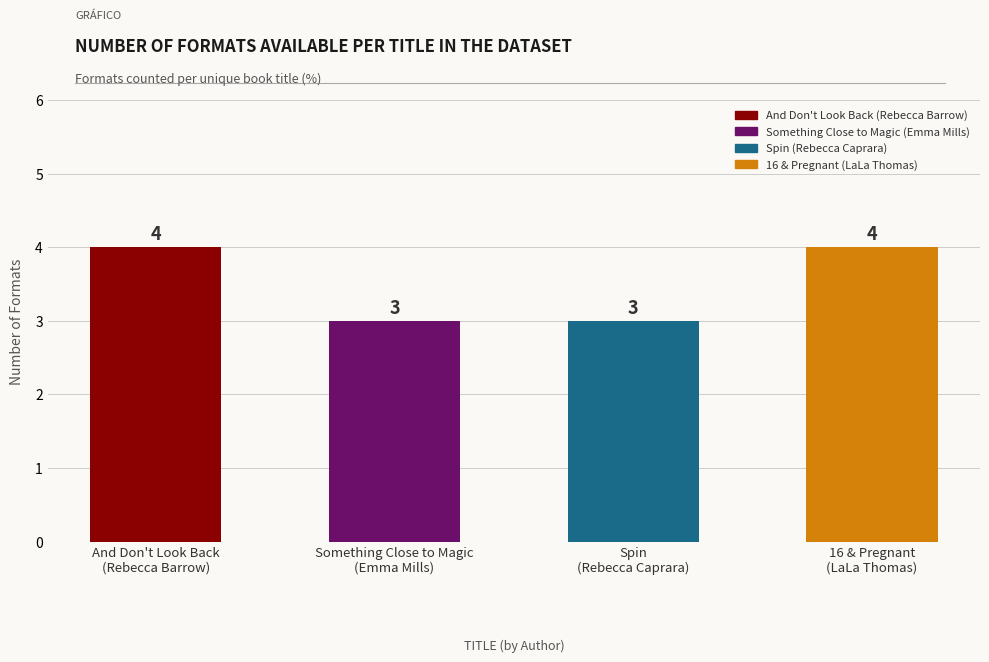

What is the sum of all values?

14